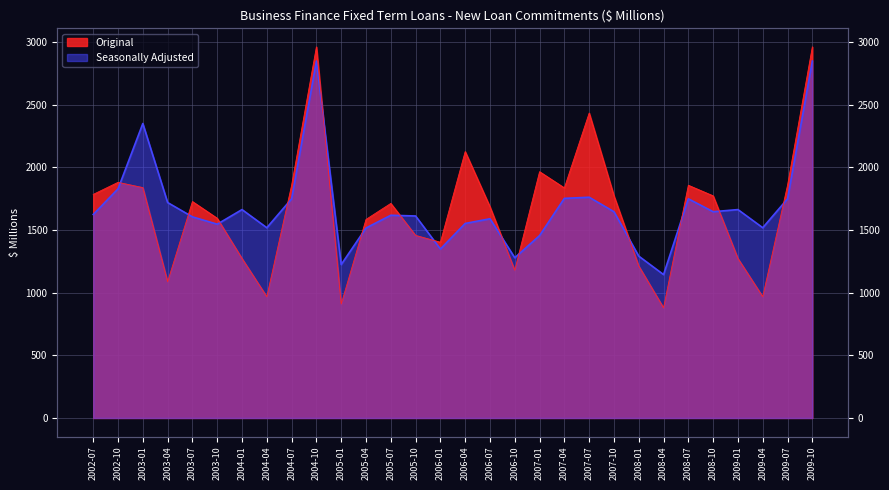

Which series has the largest total across all categories?

Seasonally Adjusted